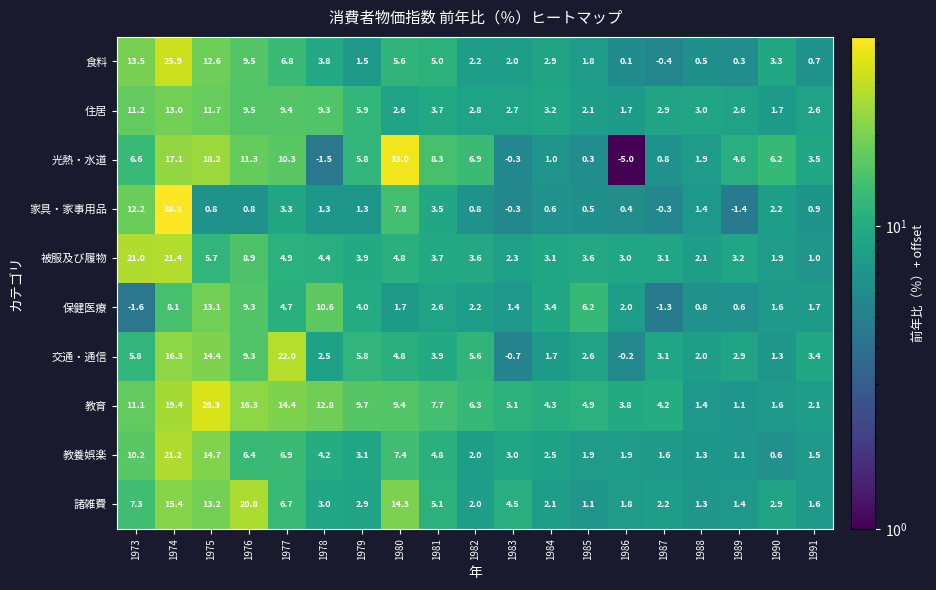

At which label is 被服及び履物 closest to 11?

1976